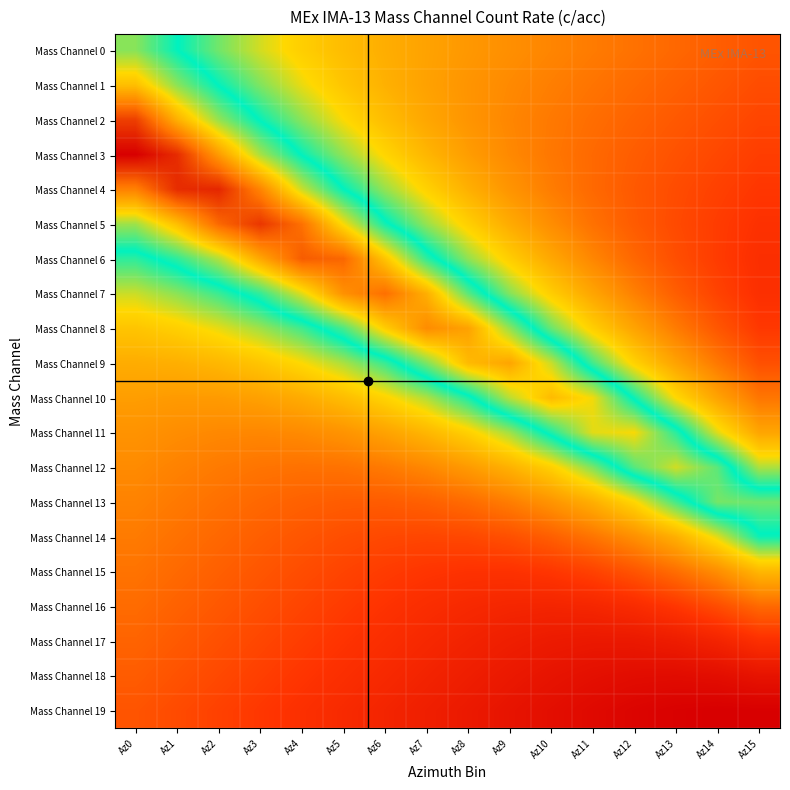

Reading left to right, extract all data points from this chart.

Mass Channel 0: Az0=0.6	Az1=0.6	Az2=0.5	Az3=0.5	Az4=0.4	Az5=0.4	Az6=0.3	Az7=0.3	Az8=0.3	Az9=0.3	Az10=0.3	Az11=0.3	Az12=0.2	Az13=0.2	Az14=0.2	Az15=0.2
Mass Channel 1: Az0=0.7	Az1=0.6	Az2=0.6	Az3=0.5	Az4=0.4	Az5=0.4	Az6=0.4	Az7=0.3	Az8=0.3	Az9=0.3	Az10=0.3	Az11=0.2	Az12=0.2	Az13=0.2	Az14=0.2	Az15=0.2
Mass Channel 2: Az0=0.9	Az1=0.8	Az2=0.7	Az3=0.6	Az4=0.5	Az5=0.4	Az6=0.4	Az7=0.3	Az8=0.3	Az9=0.3	Az10=0.3	Az11=0.2	Az12=0.2	Az13=0.2	Az14=0.2	Az15=0.2
Mass Channel 3: Az0=1.0	Az1=0.9	Az2=0.8	Az3=0.7	Az4=0.6	Az5=0.5	Az6=0.4	Az7=0.4	Az8=0.3	Az9=0.3	Az10=0.3	Az11=0.2	Az12=0.2	Az13=0.2	Az14=0.2	Az15=0.2
Mass Channel 4: Az0=0.8	Az1=0.9	Az2=1.0	Az3=0.8	Az4=0.7	Az5=0.6	Az6=0.5	Az7=0.4	Az8=0.4	Az9=0.3	Az10=0.3	Az11=0.2	Az12=0.2	Az13=0.2	Az14=0.2	Az15=0.1
Mass Channel 5: Az0=0.7	Az1=0.8	Az2=0.9	Az3=0.9	Az4=0.9	Az5=0.7	Az6=0.6	Az7=0.5	Az8=0.4	Az9=0.3	Az10=0.3	Az11=0.2	Az12=0.2	Az13=0.2	Az14=0.2	Az15=0.1
Mass Channel 6: Az0=0.5	Az1=0.6	Az2=0.7	Az3=0.8	Az4=0.9	Az5=0.9	Az6=0.7	Az7=0.6	Az8=0.5	Az9=0.4	Az10=0.3	Az11=0.3	Az12=0.2	Az13=0.2	Az14=0.2	Az15=0.1
Mass Channel 7: Az0=0.5	Az1=0.5	Az2=0.5	Az3=0.6	Az4=0.7	Az5=0.8	Az6=0.9	Az7=0.8	Az8=0.6	Az9=0.5	Az10=0.4	Az11=0.3	Az12=0.3	Az13=0.2	Az14=0.2	Az15=0.1
Mass Channel 8: Az0=0.4	Az1=0.4	Az2=0.4	Az3=0.5	Az4=0.5	Az5=0.6	Az6=0.7	Az7=0.8	Az8=0.8	Az9=0.7	Az10=0.5	Az11=0.4	Az12=0.3	Az13=0.3	Az14=0.2	Az15=0.2
Mass Channel 9: Az0=0.3	Az1=0.4	Az2=0.4	Az3=0.4	Az4=0.4	Az5=0.5	Az6=0.5	Az7=0.6	Az8=0.8	Az9=0.8	Az10=0.7	Az11=0.5	Az12=0.4	Az13=0.3	Az14=0.3	Az15=0.2
Mass Channel 10: Az0=0.3	Az1=0.3	Az2=0.3	Az3=0.3	Az4=0.3	Az5=0.4	Az6=0.4	Az7=0.5	Az8=0.6	Az9=0.7	Az10=0.8	Az11=0.7	Az12=0.6	Az13=0.4	Az14=0.3	Az15=0.3
Mass Channel 11: Az0=0.3	Az1=0.3	Az2=0.3	Az3=0.3	Az4=0.3	Az5=0.3	Az6=0.3	Az7=0.4	Az8=0.4	Az9=0.5	Az10=0.6	Az11=0.7	Az12=0.7	Az13=0.6	Az14=0.4	Az15=0.3
Mass Channel 12: Az0=0.3	Az1=0.3	Az2=0.3	Az3=0.2	Az4=0.2	Az5=0.2	Az6=0.3	Az7=0.3	Az8=0.3	Az9=0.4	Az10=0.4	Az11=0.5	Az12=0.6	Az13=0.7	Az14=0.6	Az15=0.5
Mass Channel 13: Az0=0.3	Az1=0.3	Az2=0.2	Az3=0.2	Az4=0.2	Az5=0.2	Az6=0.2	Az7=0.2	Az8=0.2	Az9=0.3	Az10=0.3	Az11=0.4	Az12=0.4	Az13=0.5	Az14=0.6	Az15=0.6
Mass Channel 14: Az0=0.3	Az1=0.2	Az2=0.2	Az3=0.2	Az4=0.2	Az5=0.2	Az6=0.2	Az7=0.2	Az8=0.2	Az9=0.2	Az10=0.2	Az11=0.2	Az12=0.3	Az13=0.4	Az14=0.4	Az15=0.6
Mass Channel 15: Az0=0.2	Az1=0.2	Az2=0.2	Az3=0.2	Az4=0.2	Az5=0.2	Az6=0.2	Az7=0.1	Az8=0.1	Az9=0.1	Az10=0.1	Az11=0.2	Az12=0.2	Az13=0.2	Az14=0.3	Az15=0.4
Mass Channel 16: Az0=0.2	Az1=0.2	Az2=0.2	Az3=0.2	Az4=0.2	Az5=0.2	Az6=0.1	Az7=0.1	Az8=0.1	Az9=0.1	Az10=0.1	Az11=0.1	Az12=0.1	Az13=0.1	Az14=0.2	Az15=0.2
Mass Channel 17: Az0=0.2	Az1=0.2	Az2=0.2	Az3=0.2	Az4=0.2	Az5=0.1	Az6=0.1	Az7=0.1	Az8=0.1	Az9=0.1	Az10=0.1	Az11=0.1	Az12=0.1	Az13=0.1	Az14=0.1	Az15=0.1
Mass Channel 18: Az0=0.2	Az1=0.2	Az2=0.2	Az3=0.2	Az4=0.1	Az5=0.1	Az6=0.1	Az7=0.1	Az8=0.1	Az9=0.1	Az10=0.1	Az11=0.0	Az12=0.0	Az13=0.0	Az14=0.0	Az15=0.1
Mass Channel 19: Az0=0.2	Az1=0.2	Az2=0.2	Az3=0.1	Az4=0.1	Az5=0.1	Az6=0.1	Az7=0.1	Az8=0.1	Az9=0.1	Az10=0.0	Az11=0.0	Az12=0.0	Az13=0.0	Az14=0.0	Az15=0.0